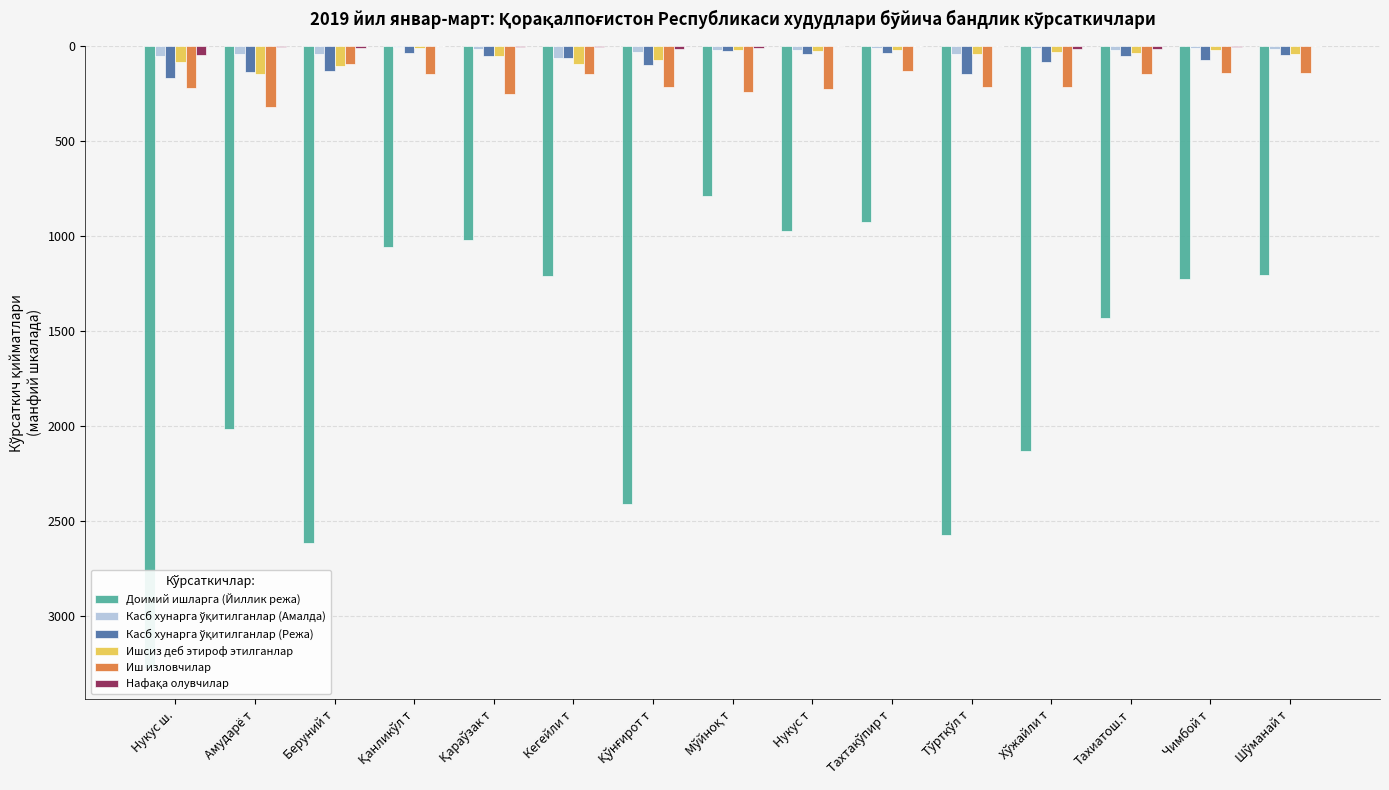

Reading right to left, list all the values displayed in this chart.

Доимий ишларга (Йиллик режа): Шўманай т=-1204	Чимбой т=-1230	Тахиатош.т=-1431	Хўжайли т=-2132	Тўрткўл т=-2576	Тахтакўпир т=-926	Нукус т=-976	Мўйноқ т=-792	Қўнғирот т=-2412	Кегейли т=-1211	Қараўзак т=-1021	Қанликўл т=-1057	Беруний т=-2619	Амударё т=-2020	Нукус ш.=-3278
Касб хунарга ўқитилганлар (Амалда): Шўманай т=-17	Чимбой т=-10	Тахиатош.т=-20	Хўжайли т=-10	Тўрткўл т=-41	Тахтакўпир т=-10	Нукус т=-22	Мўйноқ т=-19	Қўнғирот т=-34	Кегейли т=-62	Қараўзак т=-15	Қанликўл т=-5	Беруний т=-40	Амударё т=-40	Нукус ш.=-55
Касб хунарга ўқитилганлар (Режа): Шўманай т=-45	Чимбой т=-75	Тахиатош.т=-51	Хўжайли т=-85	Тўрткўл т=-146	Тахтакўпир т=-35	Нукус т=-40	Мўйноқ т=-25	Қўнғирот т=-100	Кегейли т=-62	Қараўзак т=-55	Қанликўл т=-35	Беруний т=-130	Амударё т=-135	Нукус ш.=-167
Ишсиз деб этироф этилганлар: Шўманай т=-42	Чимбой т=-21	Тахиатош.т=-39	Хўжайли т=-32	Тўрткўл т=-41	Тахтакўпир т=-21	Нукус т=-29	Мўйноқ т=-19	Қўнғирот т=-73	Кегейли т=-94	Қараўзак т=-52	Қанликўл т=-12	Беруний т=-105	Амударё т=-149	Нукус ш.=-84
Иш изловчилар: Шўманай т=-143	Чимбой т=-142	Тахиатош.т=-146	Хўжайли т=-216	Тўрткўл т=-218	Тахтакўпир т=-130	Нукус т=-224	Мўйноқ т=-245	Қўнғирот т=-217	Кегейли т=-147	Қараўзак т=-254	Қанликўл т=-147	Беруний т=-94	Амударё т=-323	Нукус ш.=-219
Нафақа олувчилар: Шўманай т=0	Чимбой т=-7	Тахиатош.т=-15	Хўжайли т=-17	Тўрткўл т=-1	Тахтакўпир т=-1	Нукус т=0	Мўйноқ т=-9	Қўнғирот т=-14	Кегейли т=-6	Қараўзак т=-5	Қанликўл т=0	Беруний т=-10	Амударё т=-5	Нукус ш.=-45